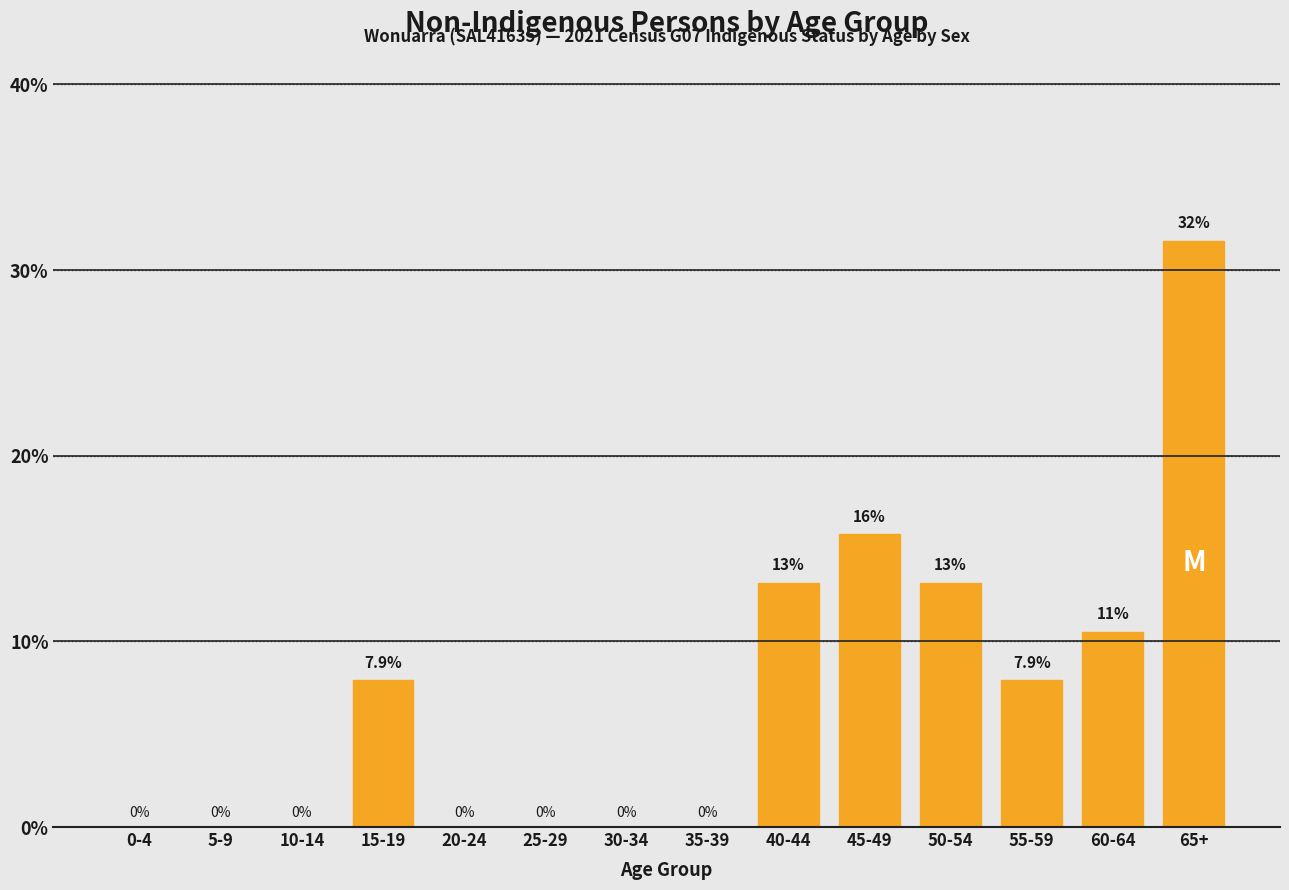

Reading right to left, extract all data points from this chart.

65+=31.6	60-64=10.5	55-59=7.9	50-54=13.2	45-49=15.8	40-44=13.2	35-39=0.0	30-34=0.0	25-29=0.0	20-24=0.0	15-19=7.9	10-14=0.0	5-9=0.0	0-4=0.0